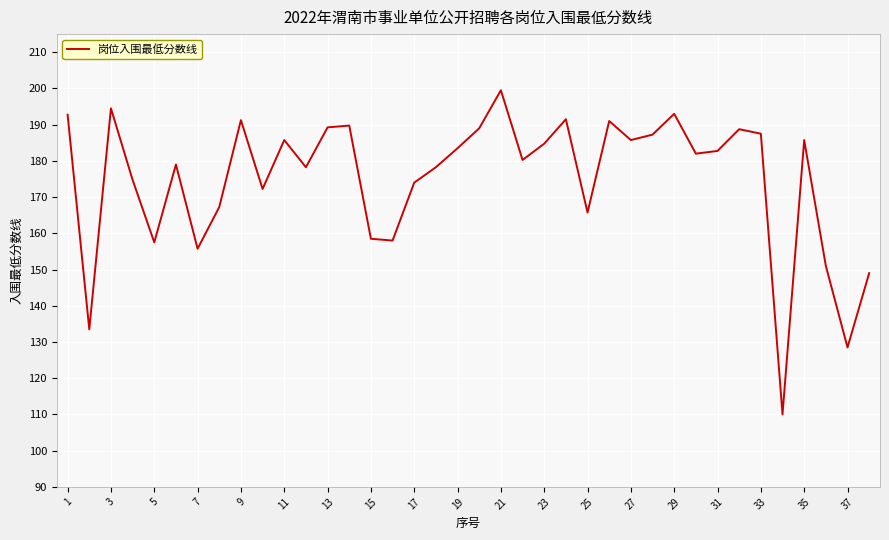

What is the difference between the maximum and minimum values?

89.5